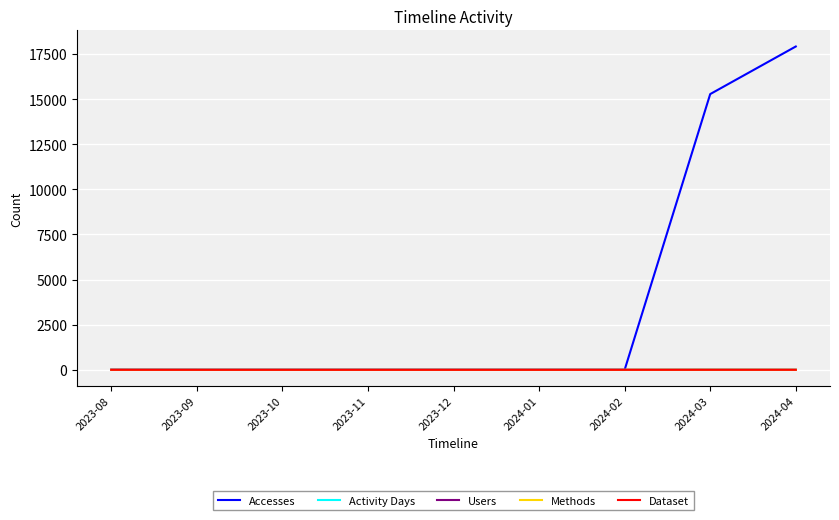

Count the Activity Days values in the range 0 to 1.

7